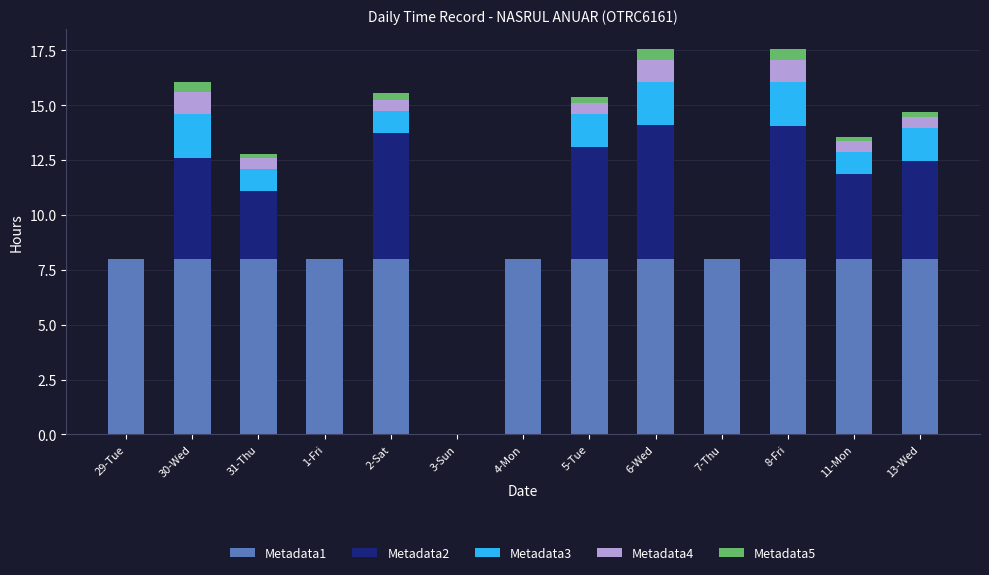

The value of Metadata1 at 29-Tue is 2.6. True or false?

False